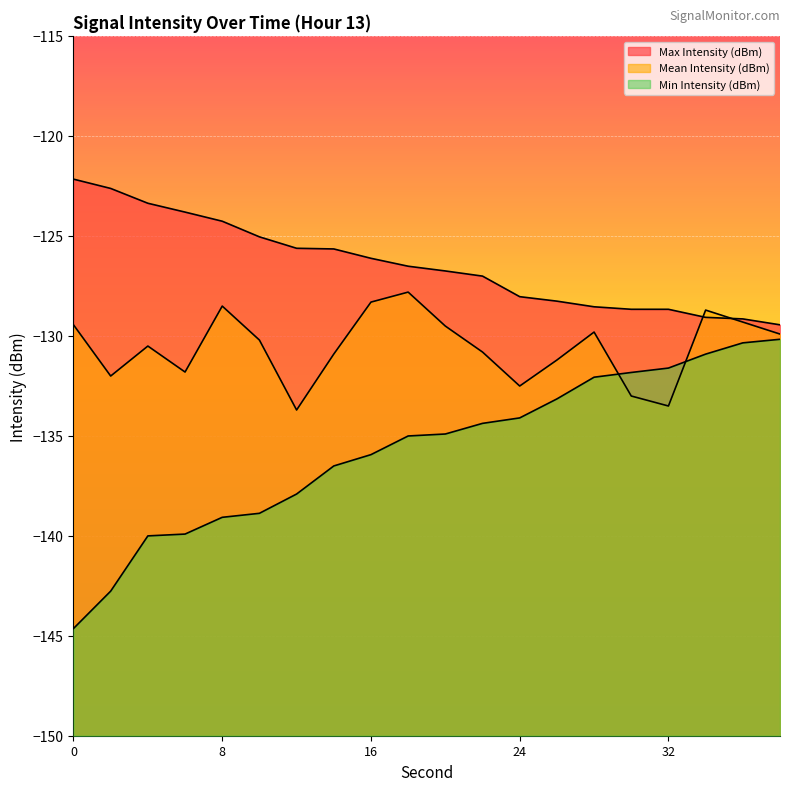

Reading left to right, transcribe all the data shown in this chart.

Max Intensity (dBm): 0=-122.1	2=-122.6	4=-123.4	6=-123.8	8=-124.3	10=-125.0	12=-125.6	14=-125.6	16=-126.1	18=-126.5	20=-126.7	22=-127.0	24=-128.0	26=-128.3	28=-128.5	30=-128.7	32=-128.7	34=-129.1	36=-129.1	38=-129.4
Mean Intensity (dBm): 0=-129.4	2=-132.0	4=-130.5	6=-131.8	8=-128.5	10=-130.2	12=-133.7	14=-130.9	16=-128.3	18=-127.8	20=-129.5	22=-130.8	24=-132.5	26=-131.2	28=-129.8	30=-133.0	32=-133.5	34=-128.7	36=-129.3	38=-129.9
Min Intensity (dBm): 0=-144.6	2=-142.8	4=-140.0	6=-139.9	8=-139.1	10=-138.9	12=-137.9	14=-136.5	16=-135.9	18=-135.0	20=-134.9	22=-134.4	24=-134.1	26=-133.1	28=-132.1	30=-131.8	32=-131.6	34=-130.9	36=-130.3	38=-130.2